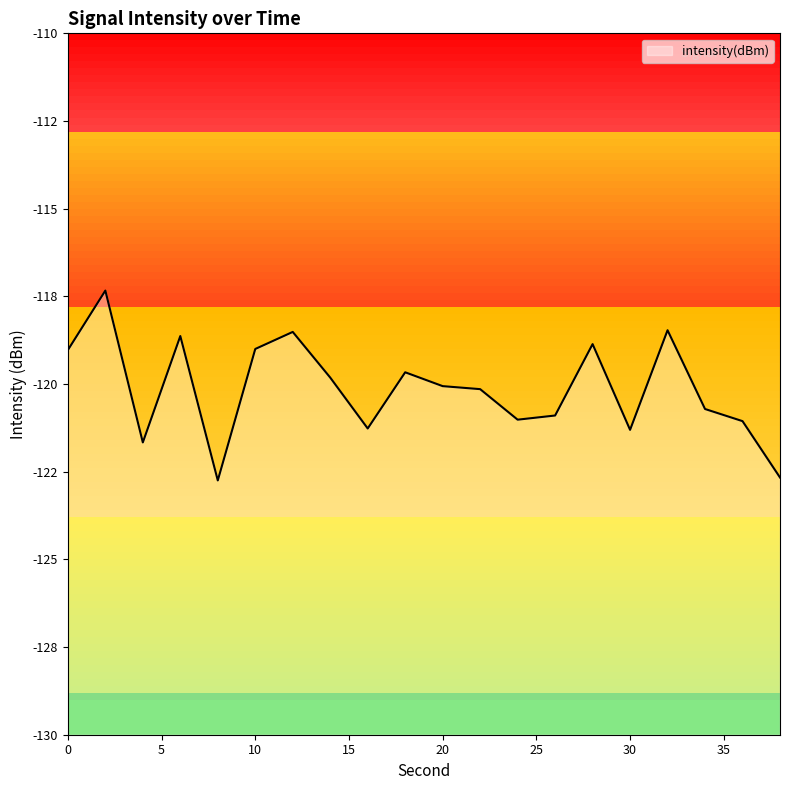

Which has a higher value, 38 or 28?

28